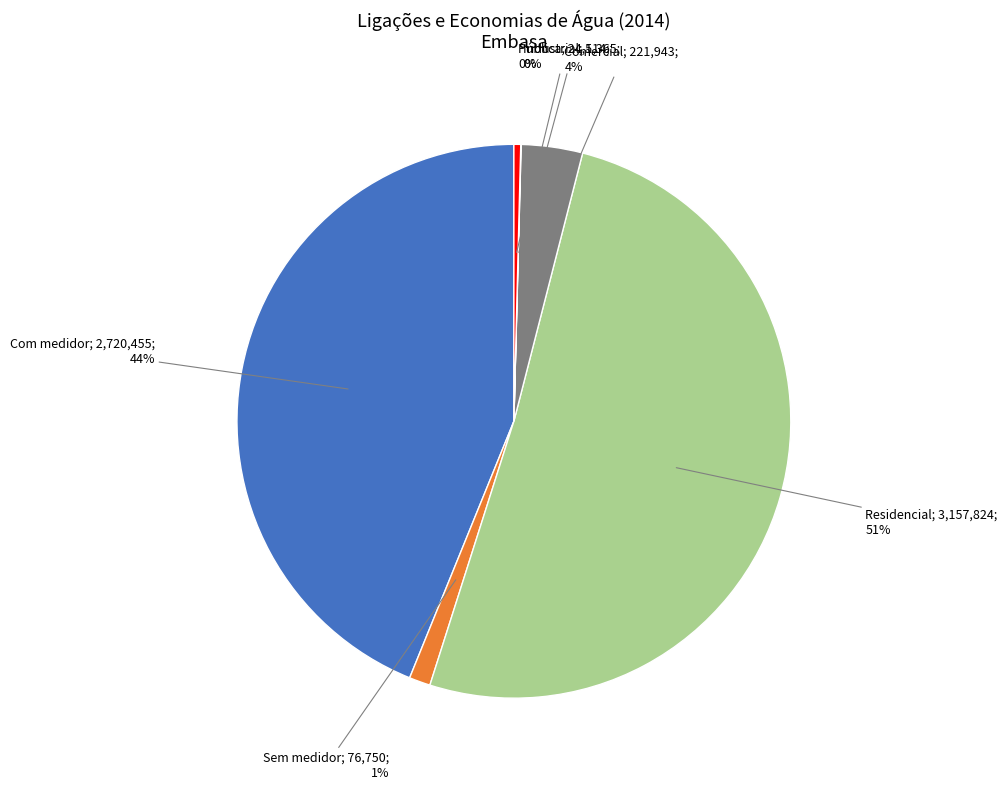

Does any single category account for the majority?

Yes